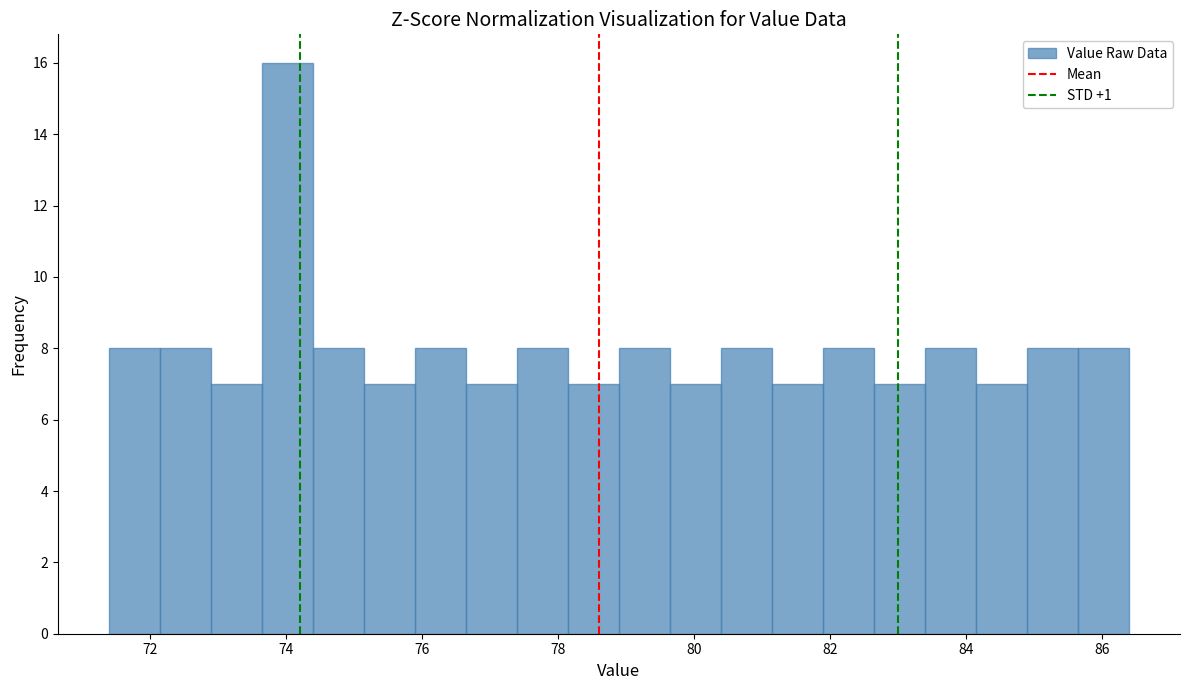

Read against the x-axis, roughly where is the centre of the tallest bar?

74.0